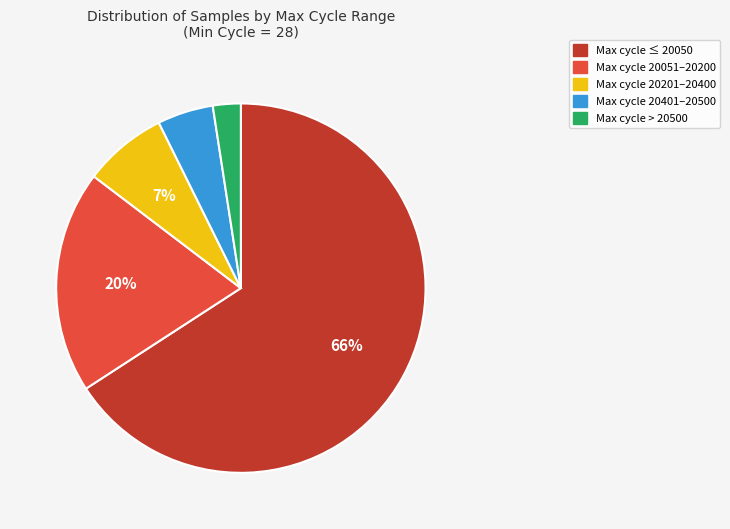

Does any single category account for the majority?

Yes